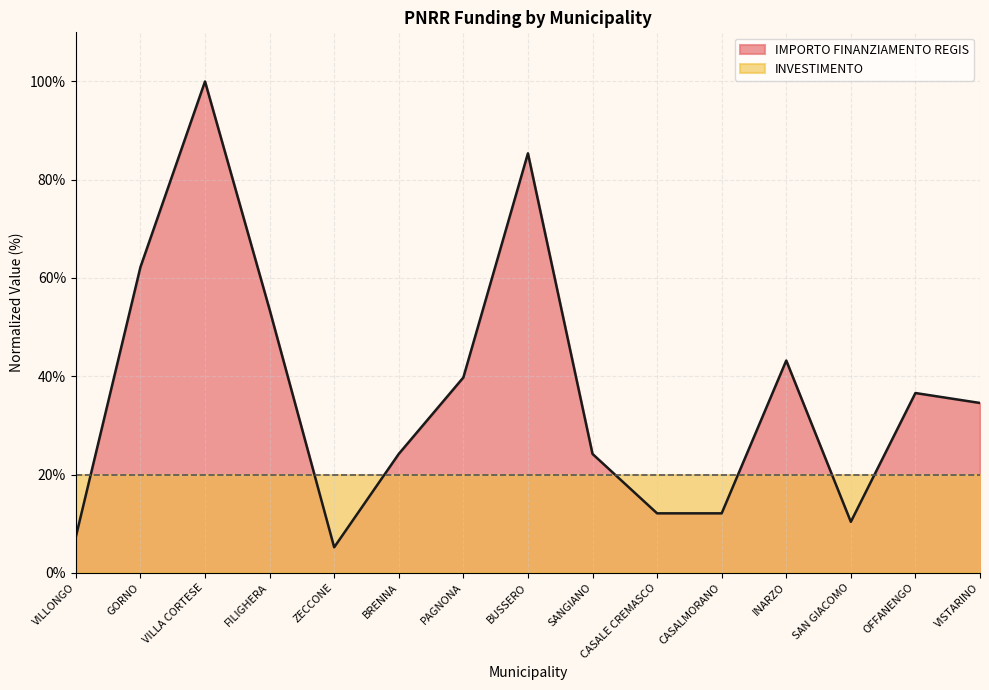

How many points are higher than both their immediate neighbors (excluding endpoints)?

4